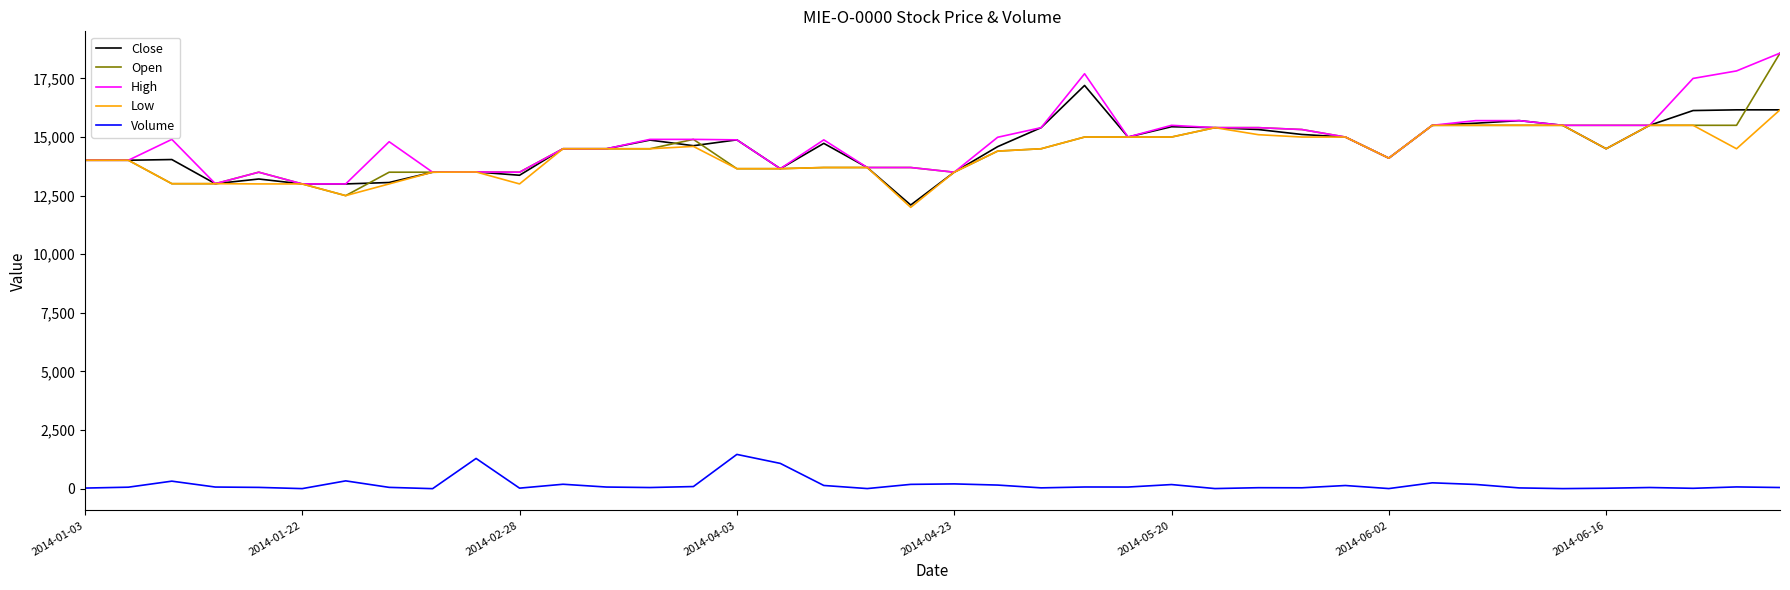

Count the number of data series in this chart.

5